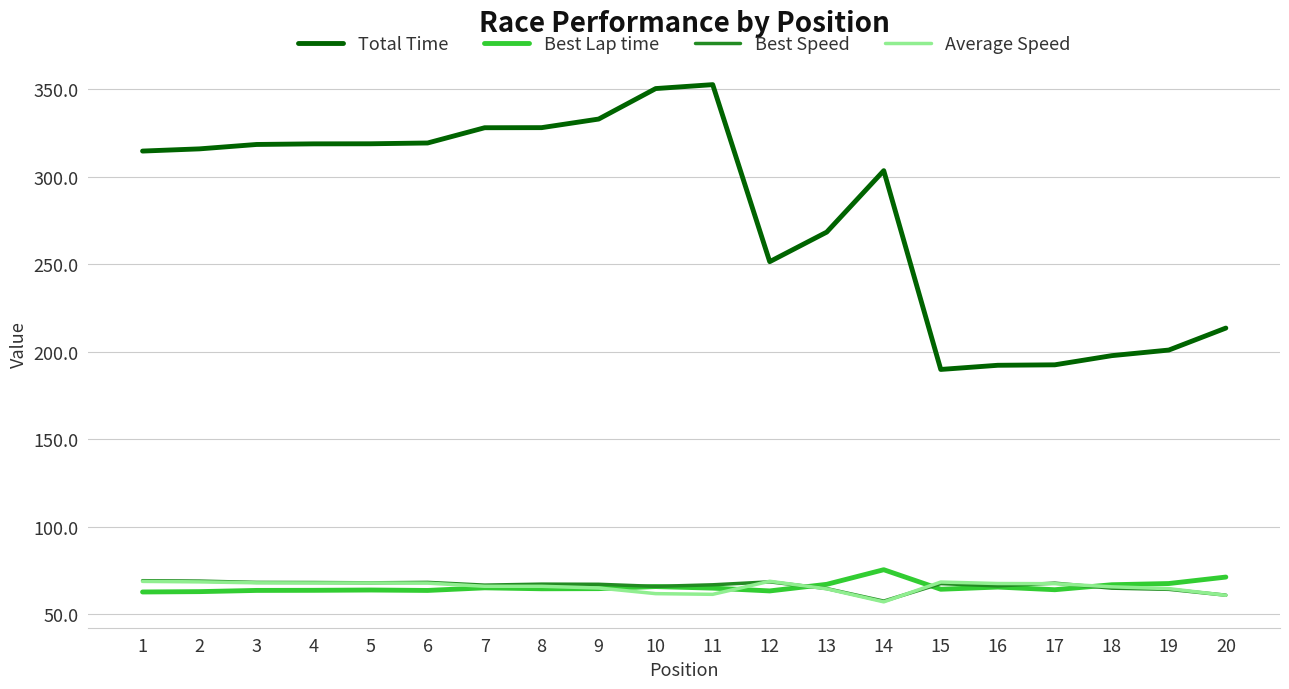

Is the value of Total Time at 16 greater than the value of Best Speed at 17?

Yes